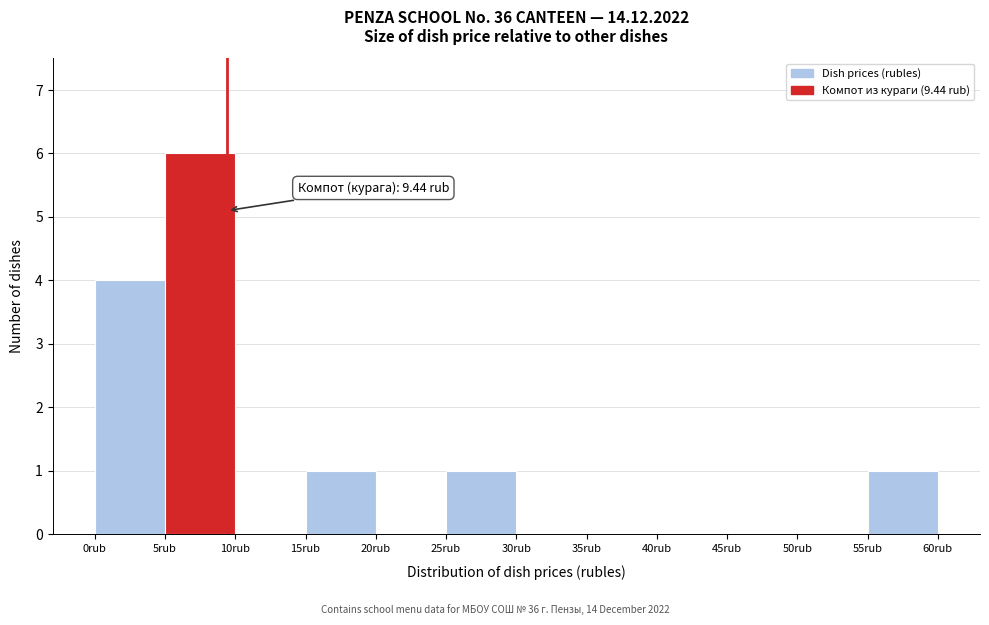

Over which range of the x-axis is the bar tallest?

5 to 10